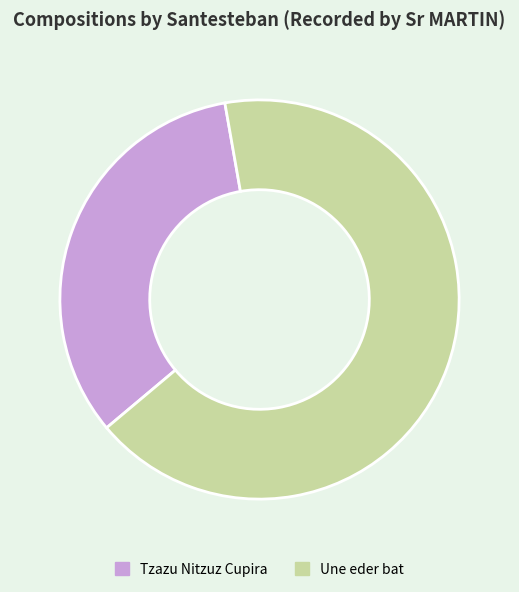

Which slice represents more than half of the pie?

Une eder bat